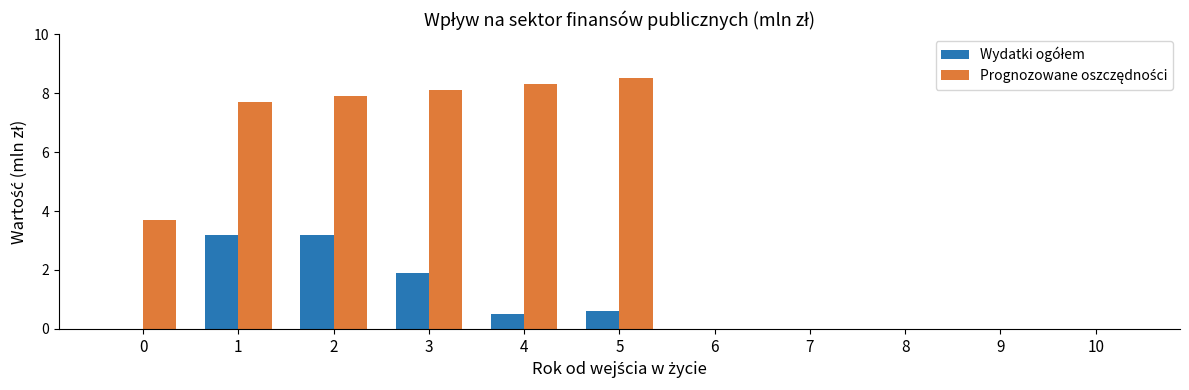

What is the total value across all series at 1?

10.9